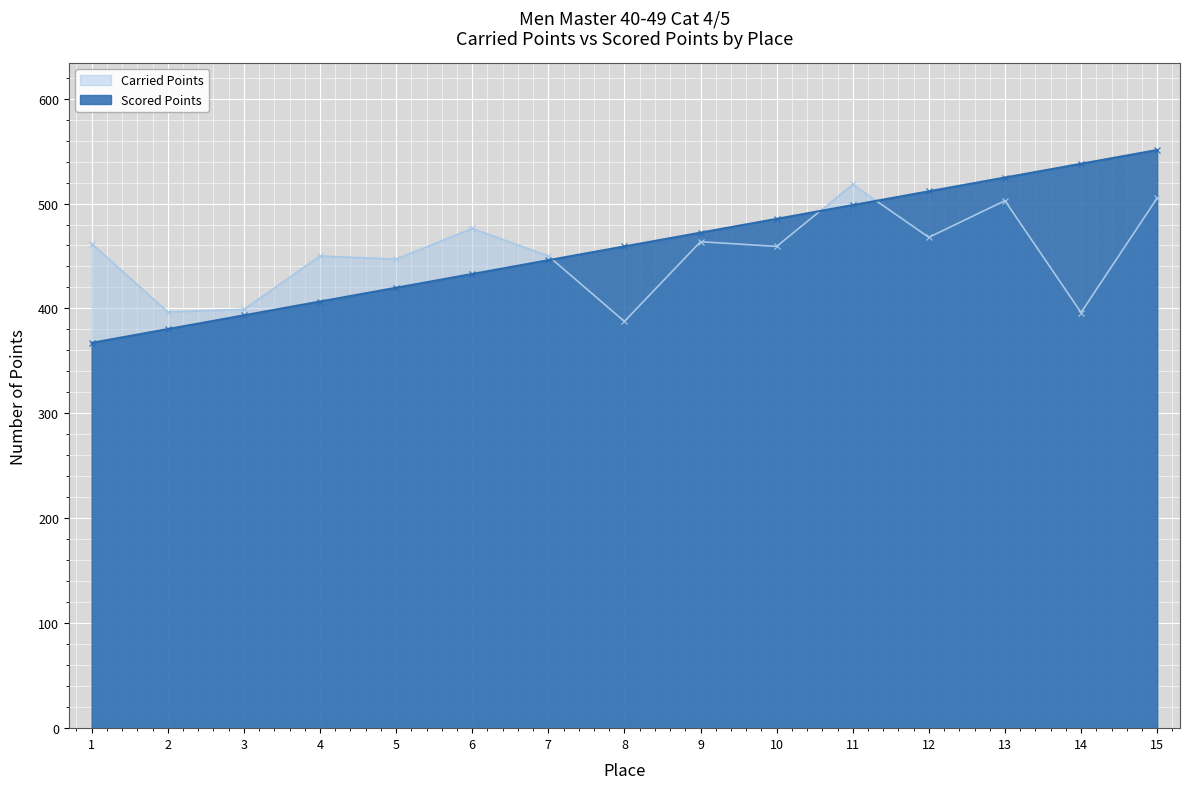

What is the maximum value shown in the chart?

551.0